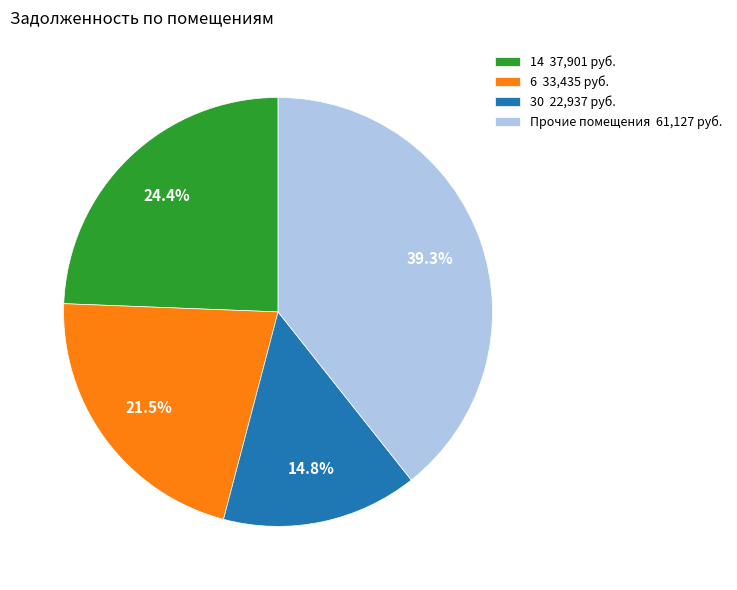

Is there any slice that represents more than half of the pie?

No